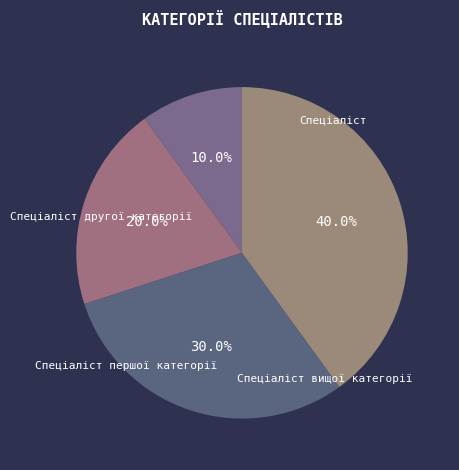

Rank the categories by value from highest to lowest.

Спеціаліст вищої категорії, Спеціаліст першої категорії, Спеціаліст другої категорії, Спеціаліст